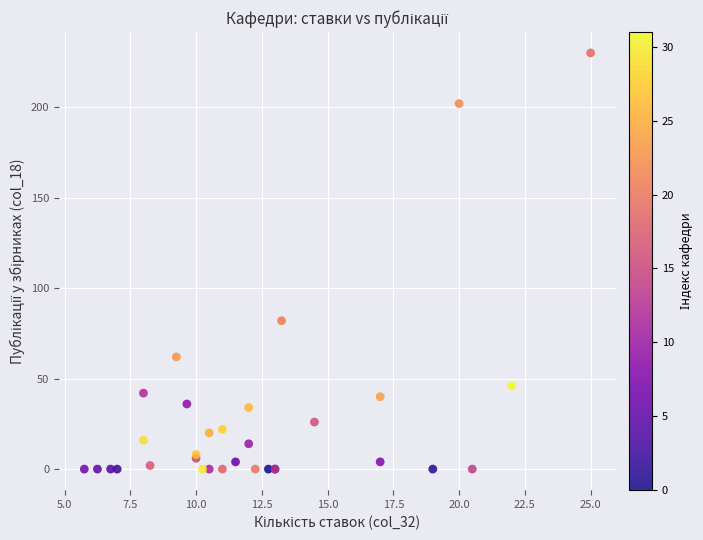

What Y value in the scatter plot is closest to 115?

82